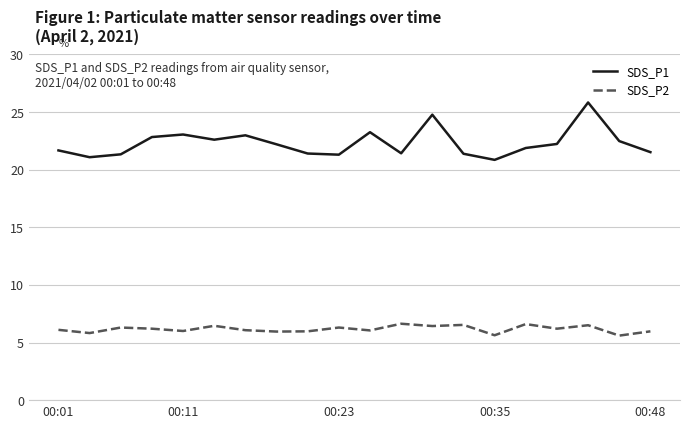

True or false: SDS_P2 and SDS_P1 cross at least once.

False